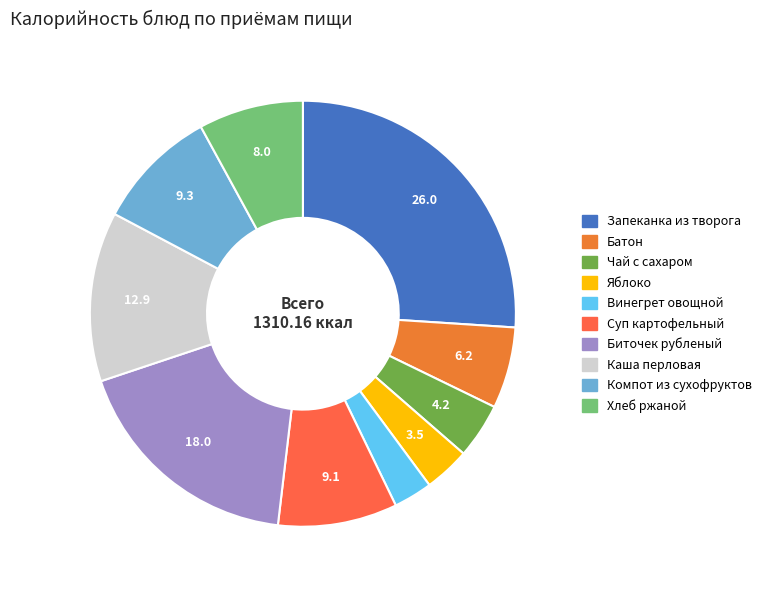

Which category has the smallest portion of the pie?

Винегрет овощной